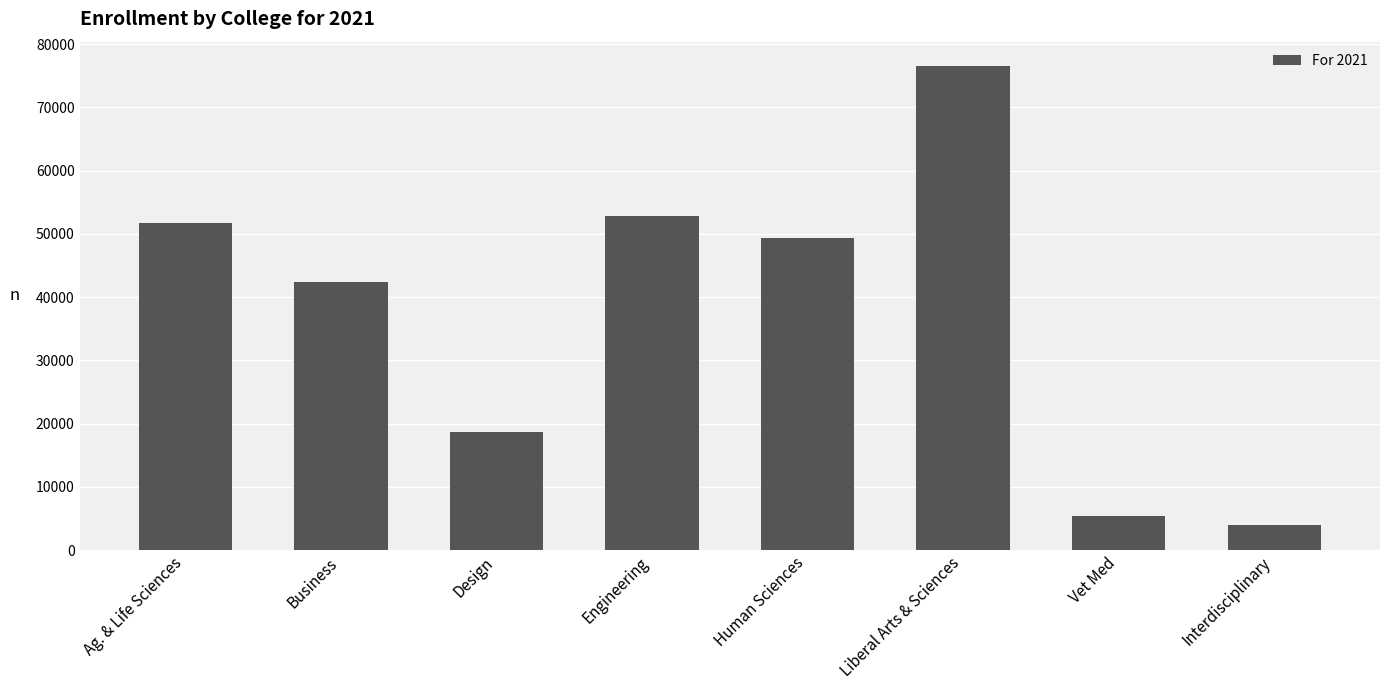

List the labels in order of value, largest first.

Liberal Arts & Sciences, Engineering, Ag. & Life Sciences, Human Sciences, Business, Design, Vet Med, Interdisciplinary